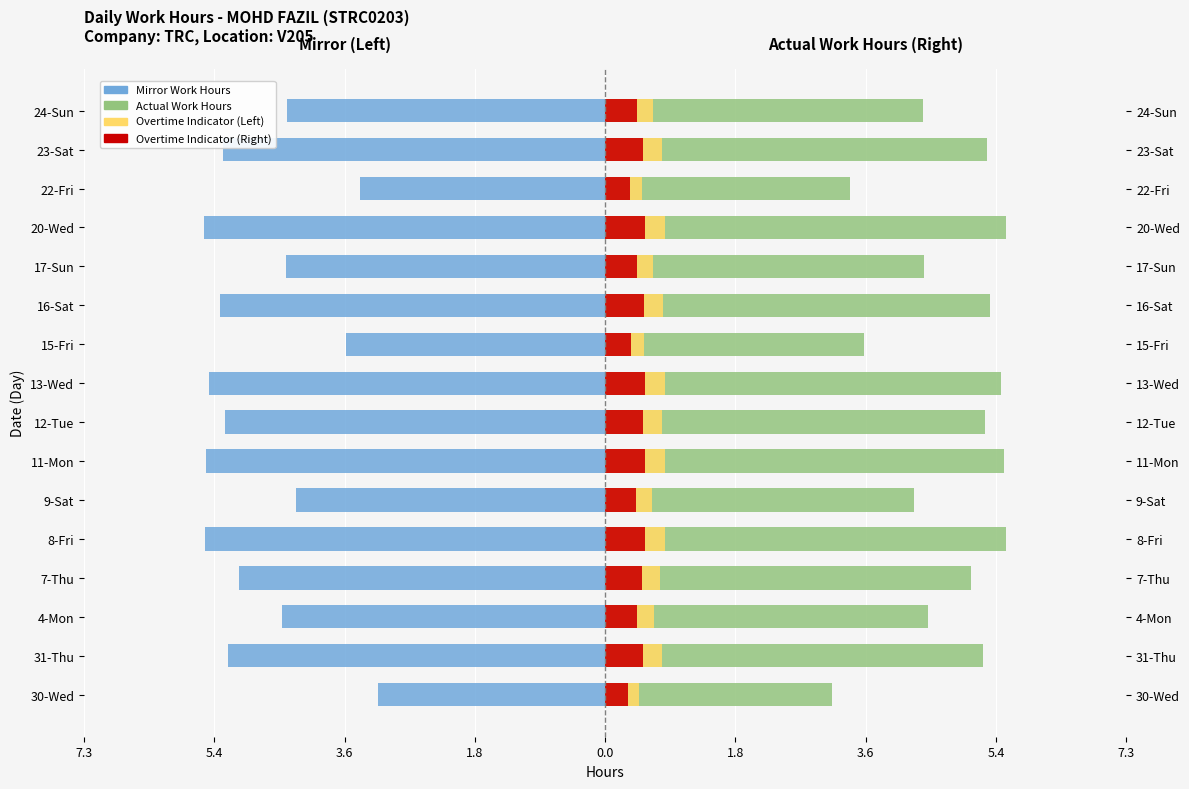

True or false: Overtime indicator (right) has a value of 0.4 at 9-Sat.

True